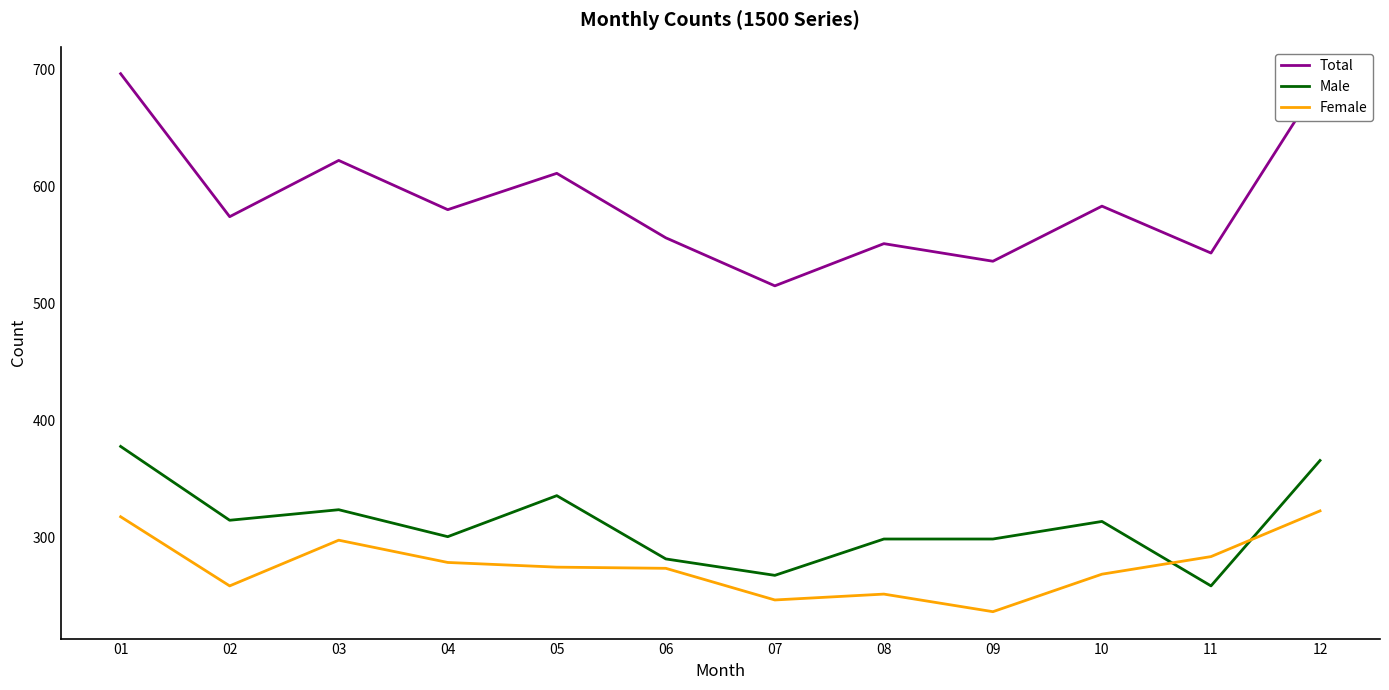

The value of Female at 07 is 247. True or false?

True